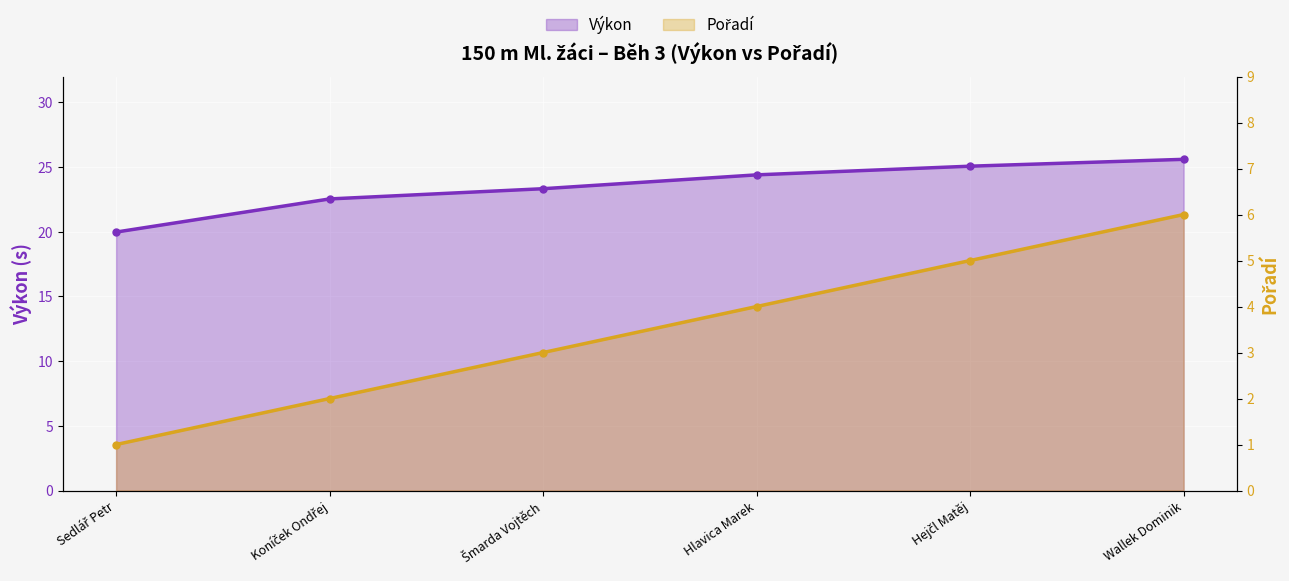

Between Koníček Ondřej and Hlavica Marek, which is larger?

Hlavica Marek